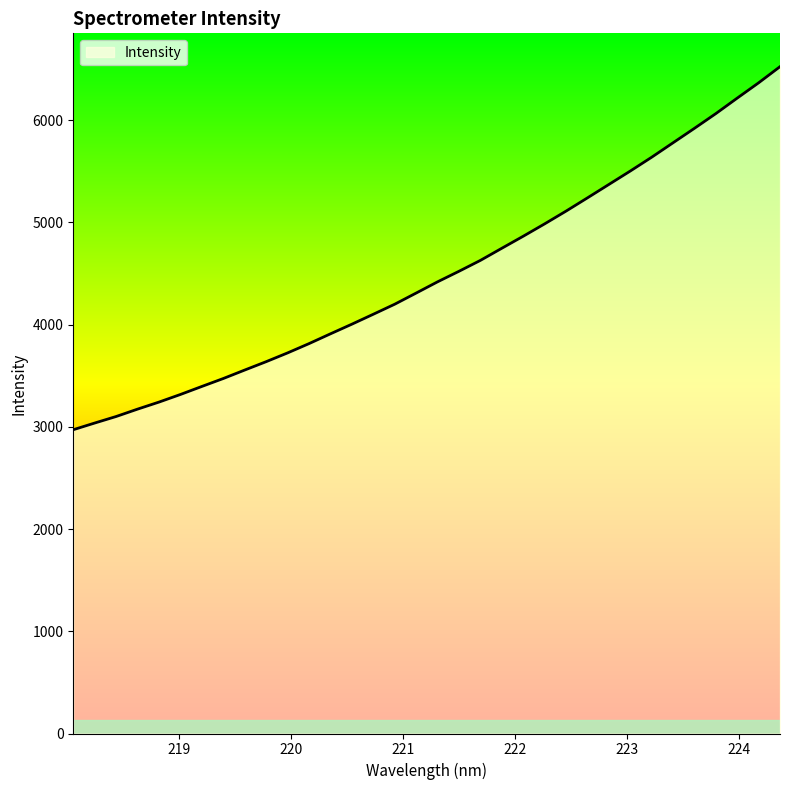

What is the smallest value displayed?

2972.2